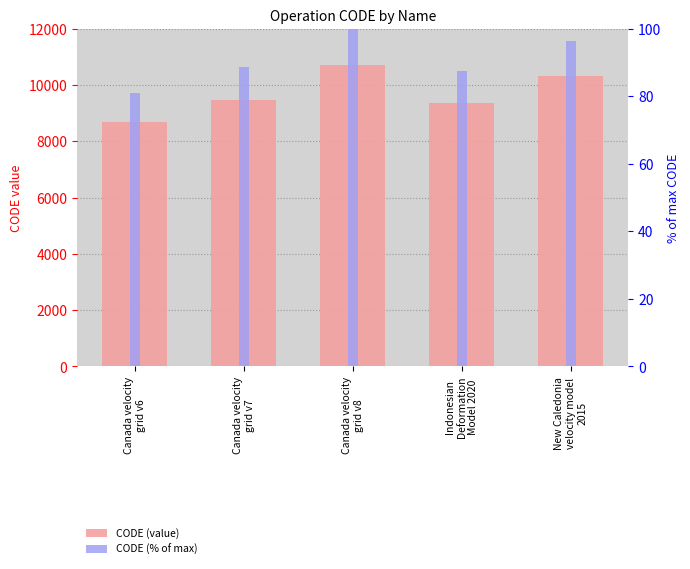

Which series has the largest total across all categories?

CODE (value)